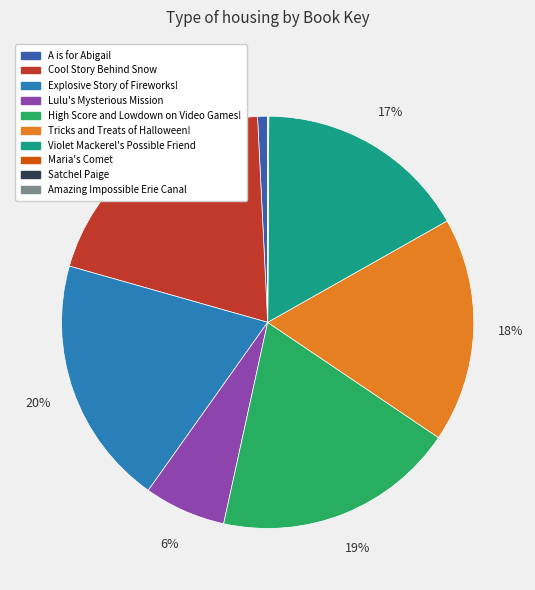

To the nearest percent, what is the difference between the Violet Mackerel's Possible Friend and High Score and Lowdown on Video Games! slice percentages?

2%